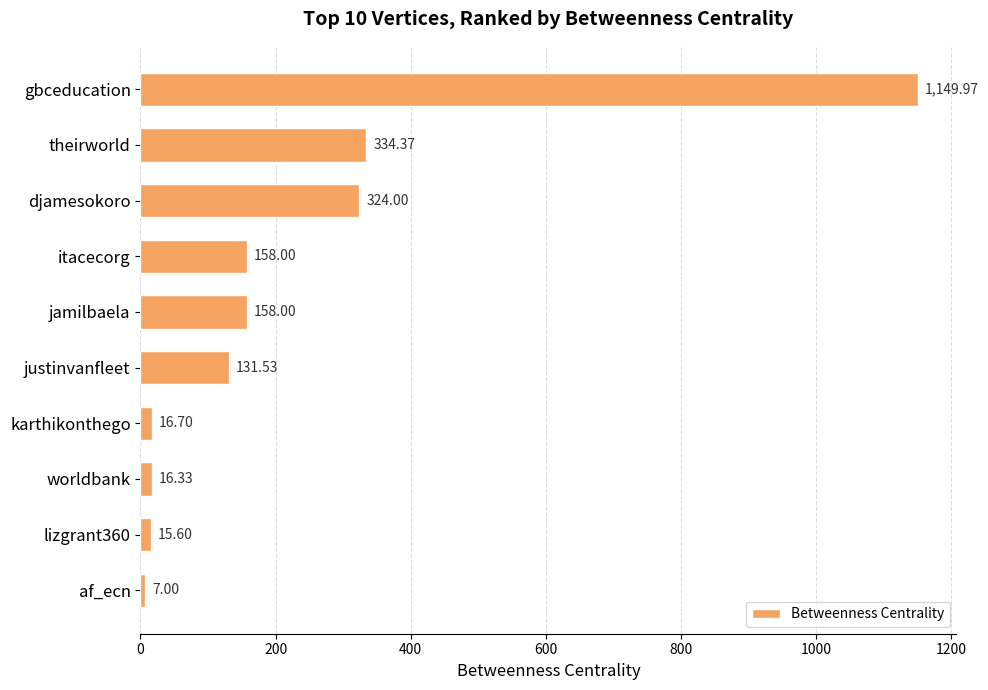

What is the maximum value shown in the chart?

1150.0